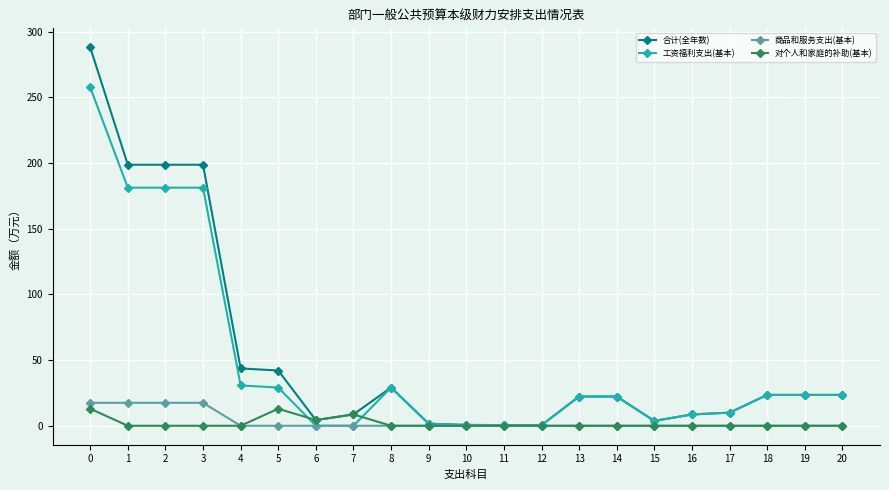

What is the maximum value for 合计(全年数)?

288.2